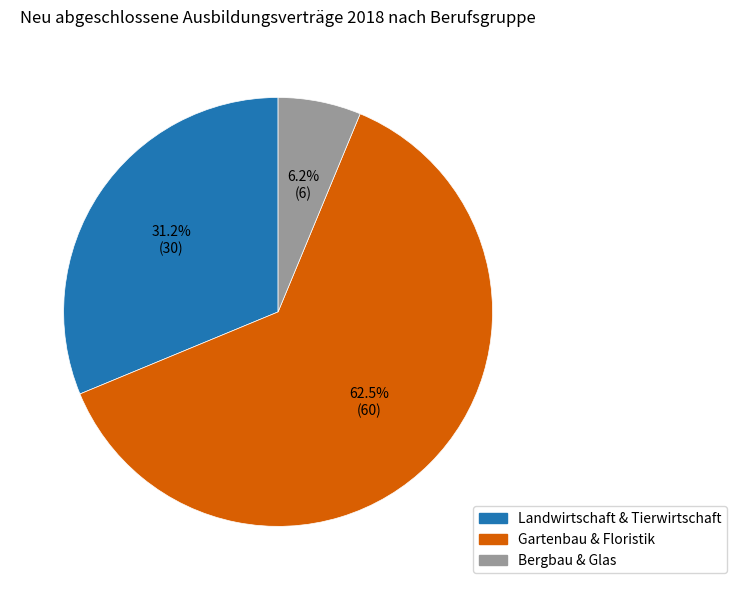

Is there a majority slice in this chart?

Yes